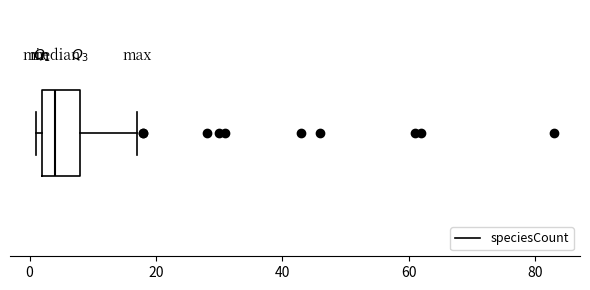

Where is the left edge of the box on the x-axis? The values are not printed on the chart, so give them approximately, as read against the axis.

2